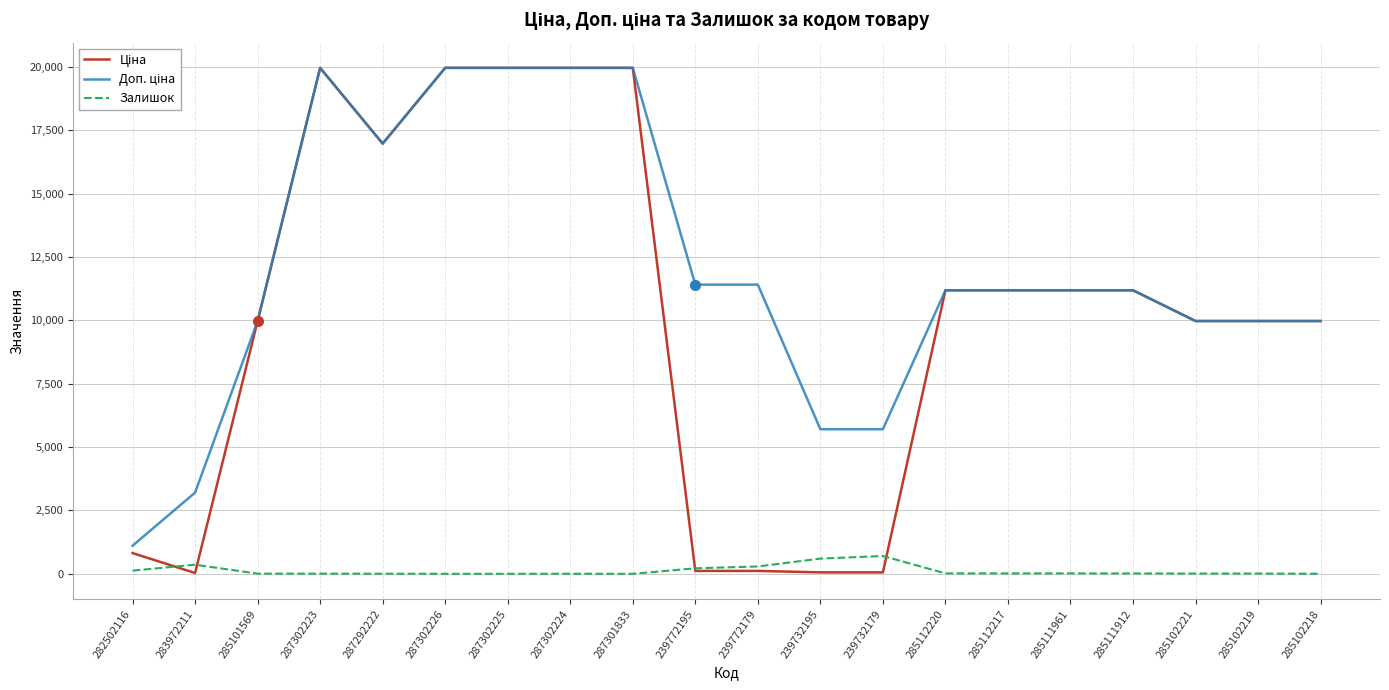

What is the spread (max minus min) of values at 287302225?

19964.2